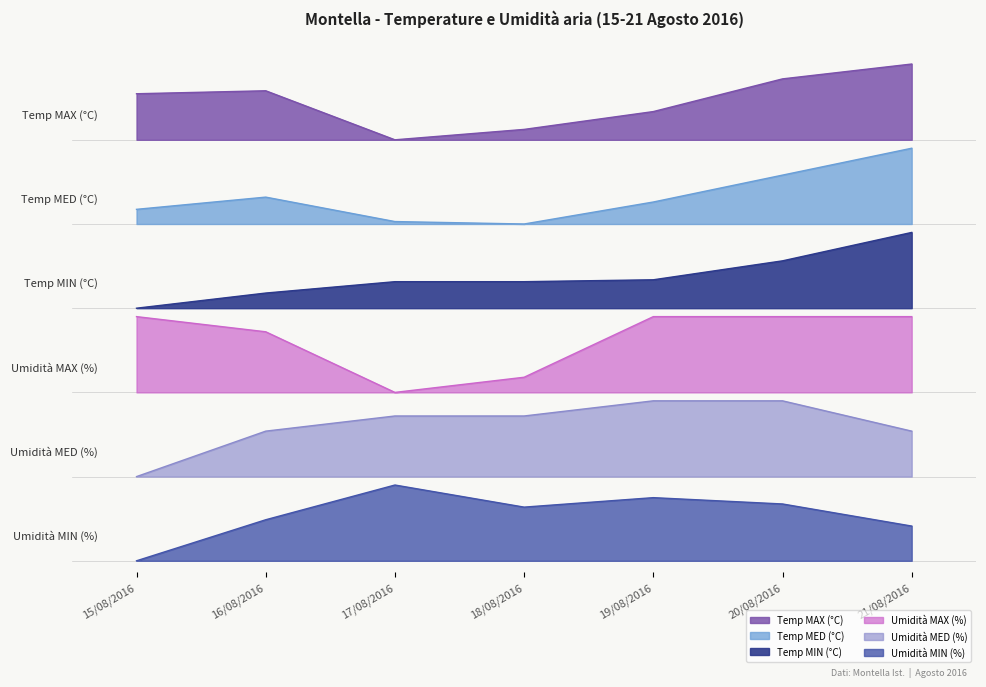

Rank the categories by Temp MAX (°C) value from highest to lowest.

21/08/2016, 20/08/2016, 16/08/2016, 15/08/2016, 19/08/2016, 18/08/2016, 17/08/2016